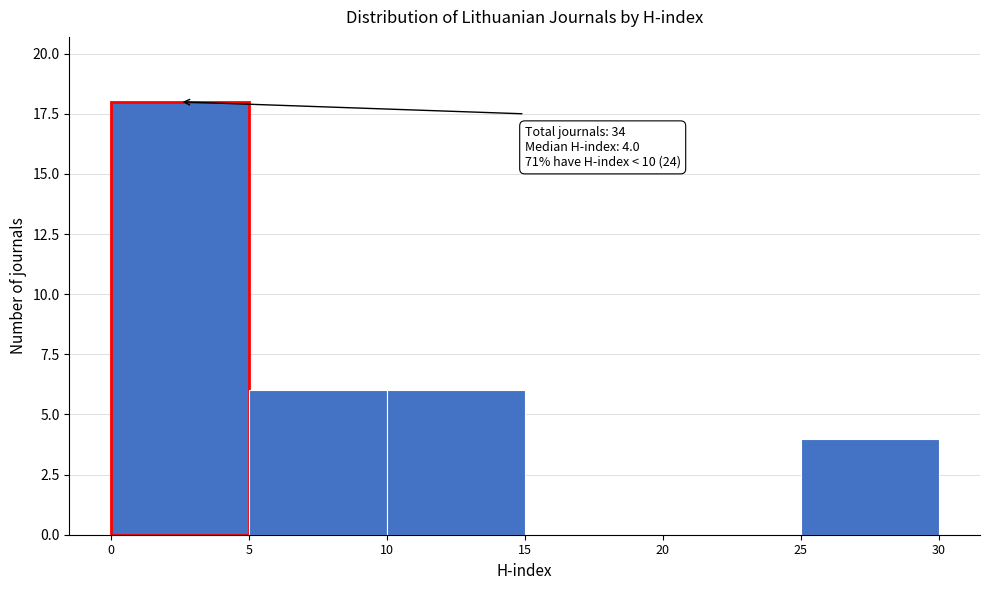

Over which range of the x-axis is the bar tallest?

0 to 5